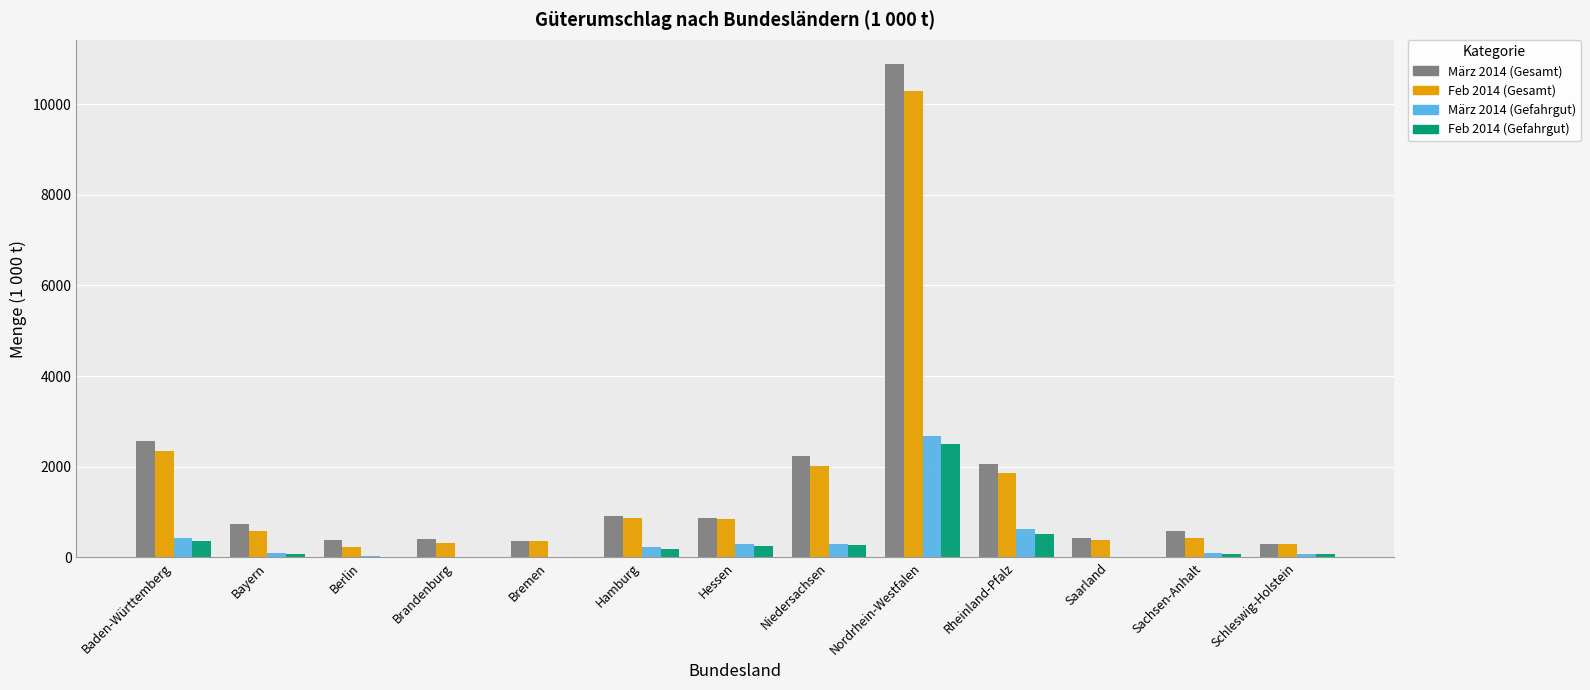

Count the number of data series in this chart.

4